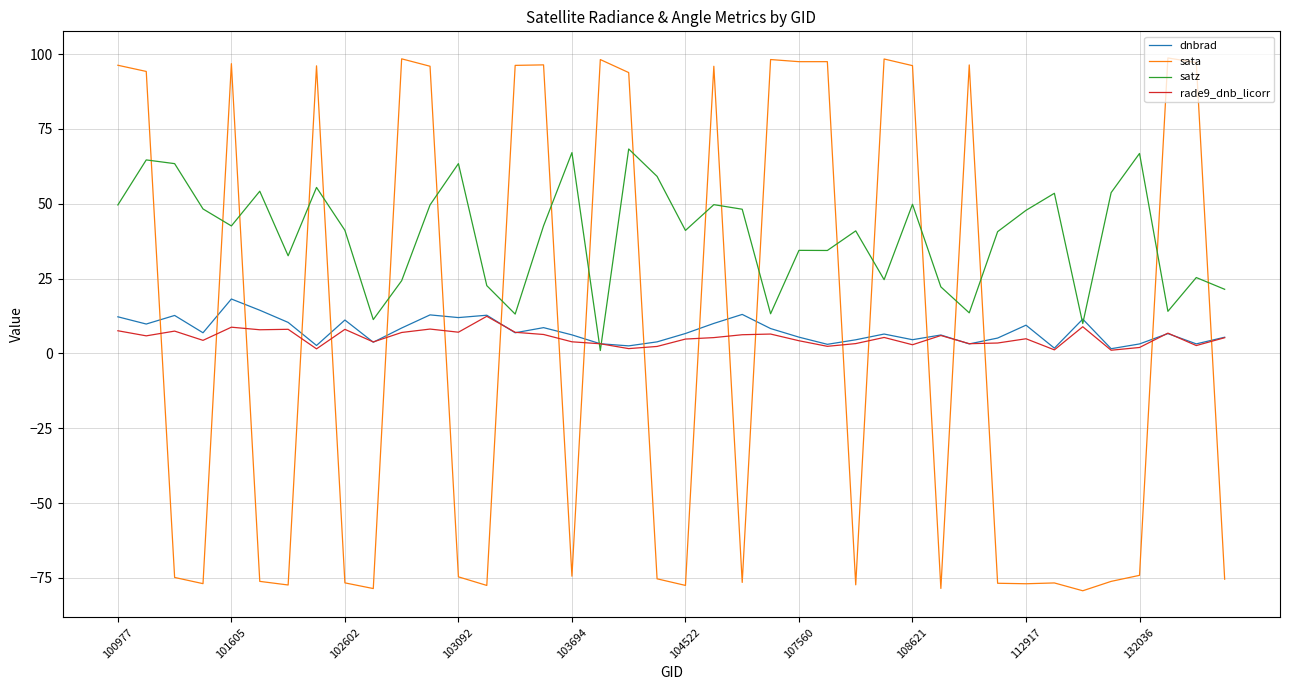

How many times do satz and sata cross each other?

21